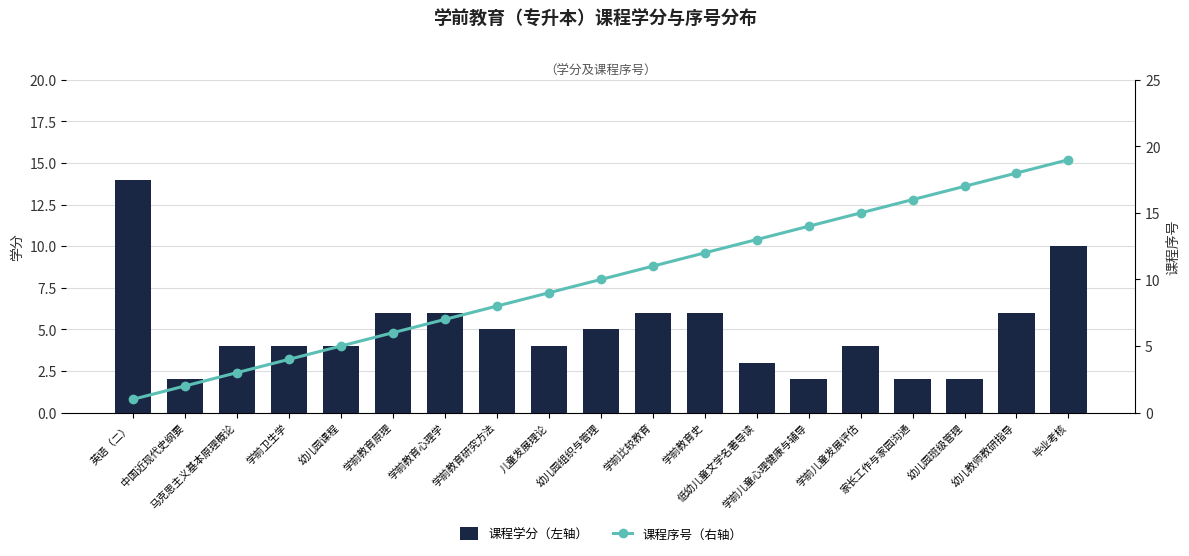

At which category is the sum across all series the highest?

毕业考核